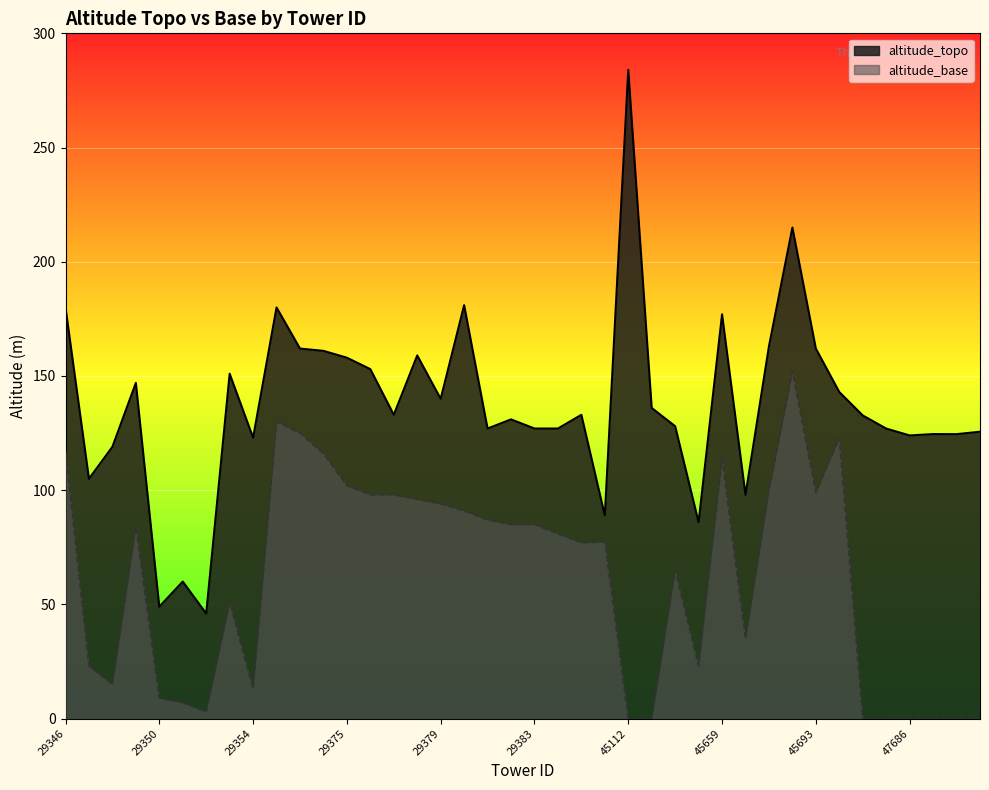

At which category is the sum across all series the highest?

45667